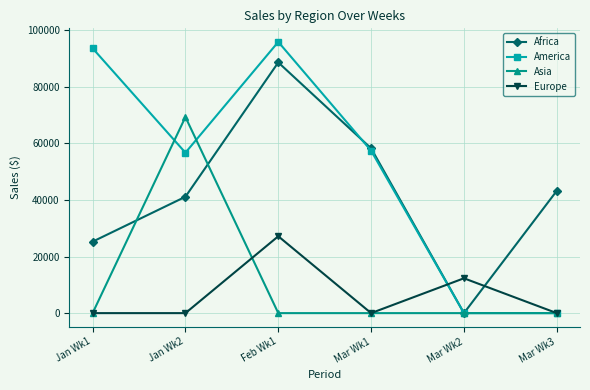

What is the label of the 6th point from the right?

Jan Wk1